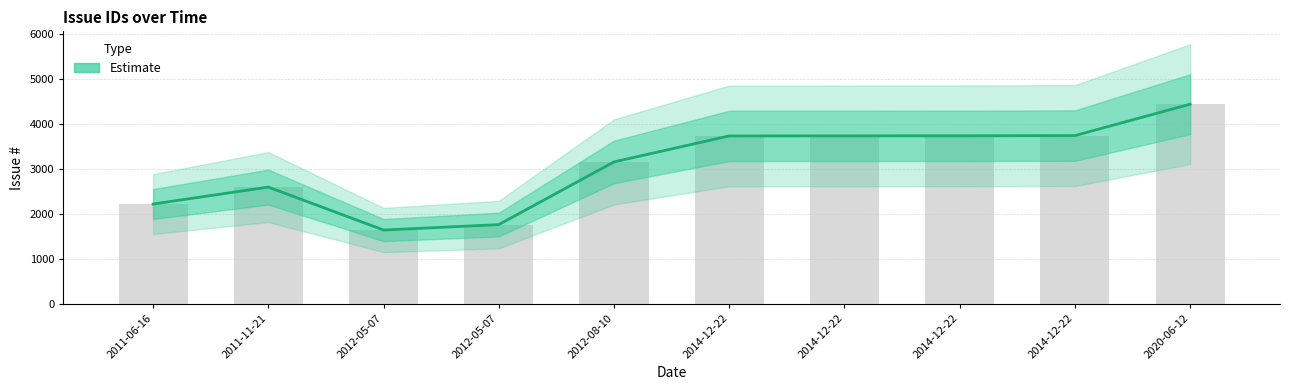

What is the label of the 2nd bar from the right?

2014-12-22